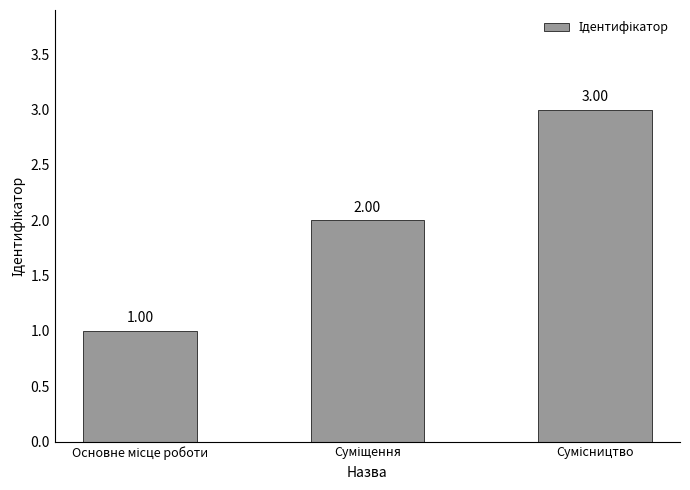

How many bars are there in total?

3